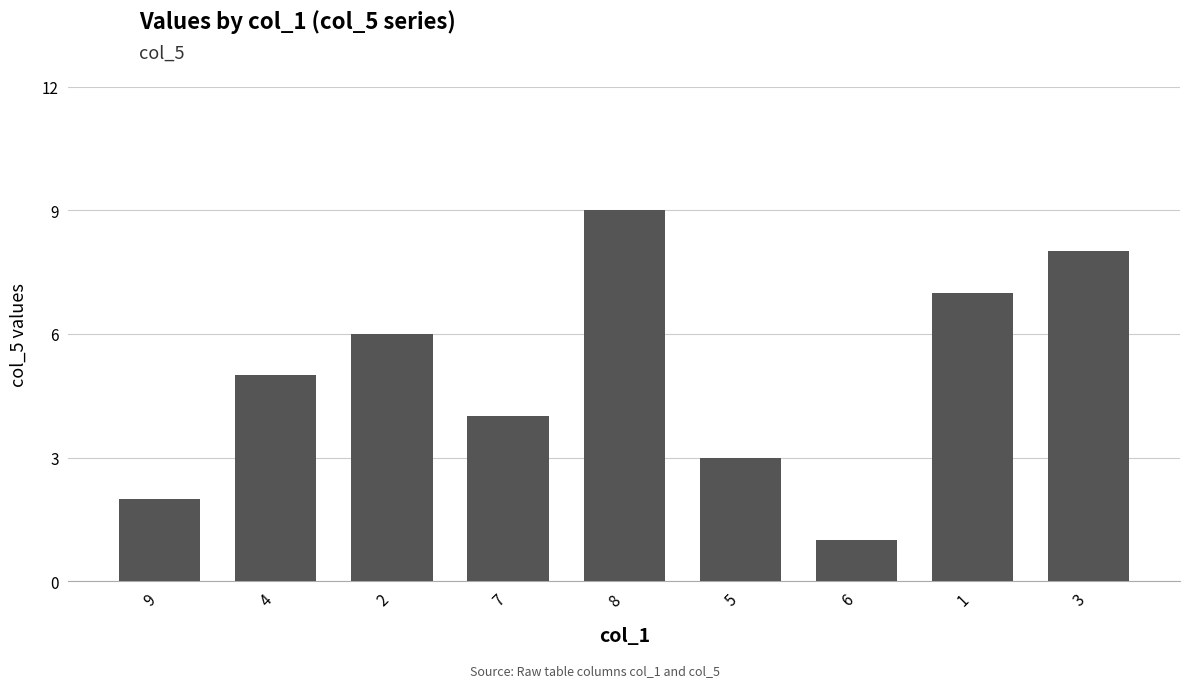

How many bars are there in total?

9